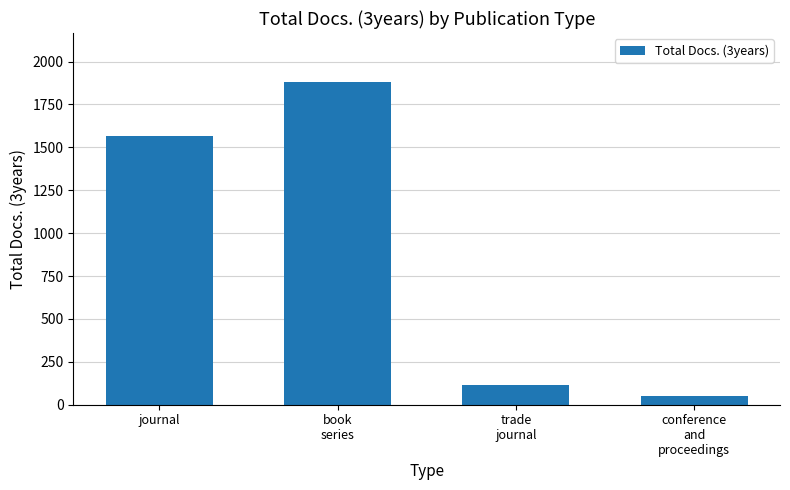

What is the change in value from book
series to trade
journal?

-1769